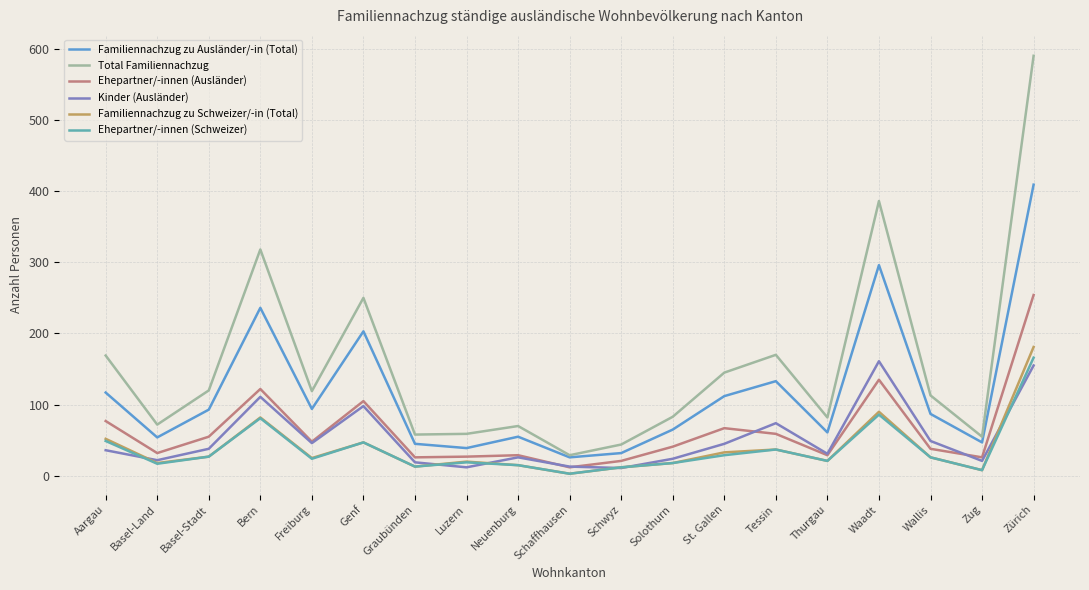

What position from the right is Graubünden?

13